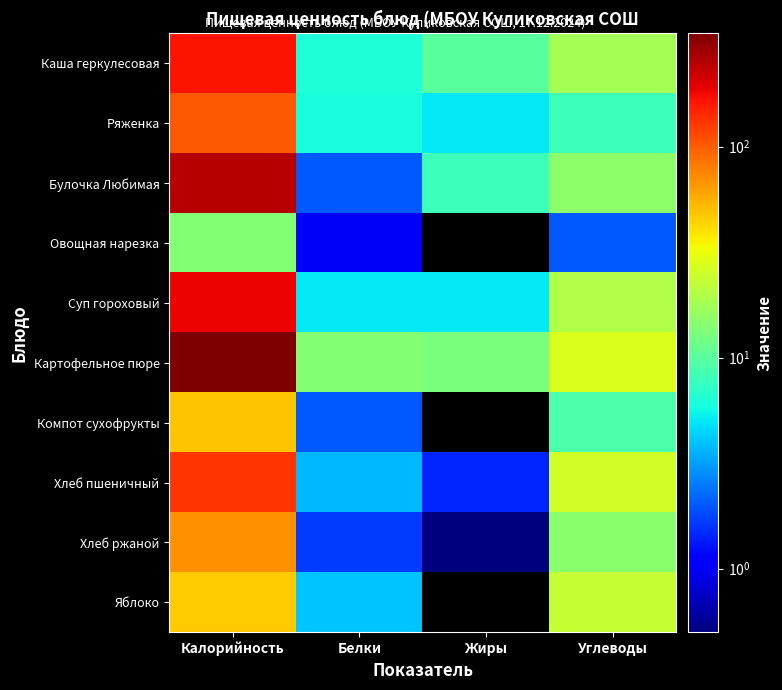

Count the number of categories in the chart.

4